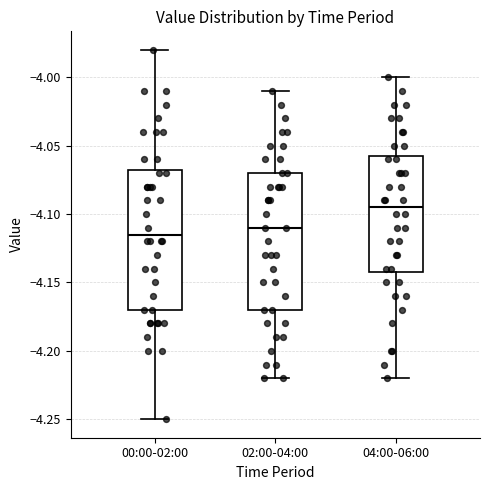

Reading left to right, transcribe this box plot: for each box, give where its median line is, the range the box spans, and where its two whiskers end, as read against the y-axis. The values are not printed on the chart, so give them approximately, as read against the axis.

00:00-02:00: median -4.115, box -4.170 to -4.065, whiskers -4.250 to -3.980
02:00-04:00: median -4.110, box -4.170 to -4.070, whiskers -4.220 to -4.010
04:00-06:00: median -4.095, box -4.140 to -4.055, whiskers -4.220 to -4.000